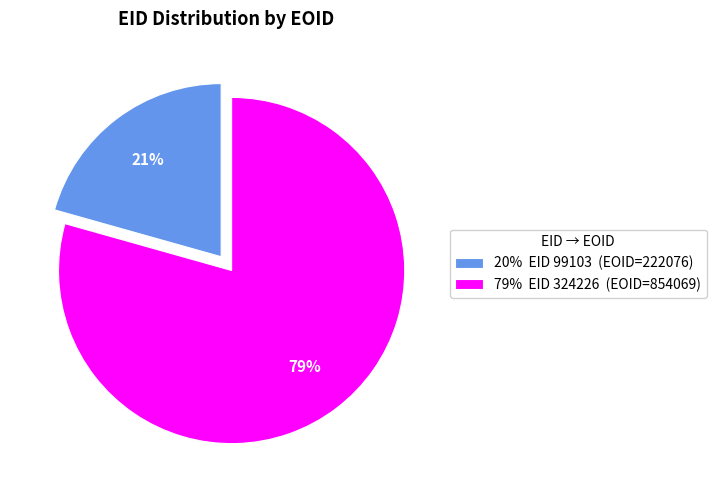

To the nearest percent, what is the average slice percentage?

50%